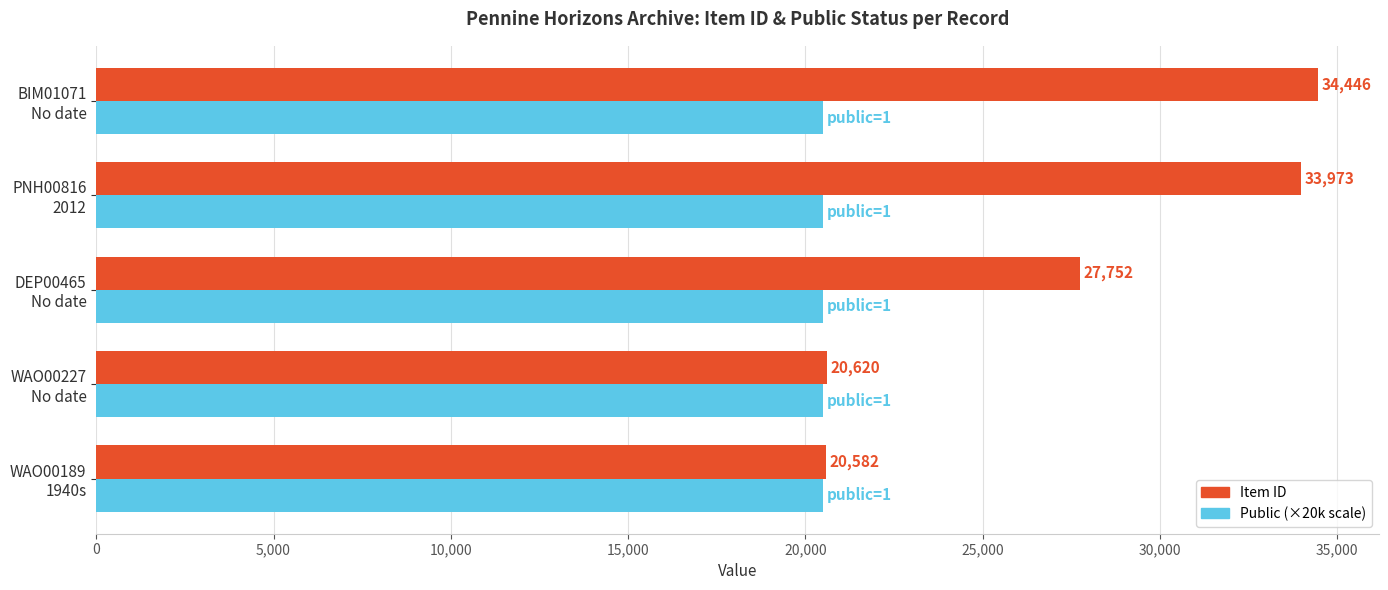

Which series has the largest range (max minus min)?

Item ID